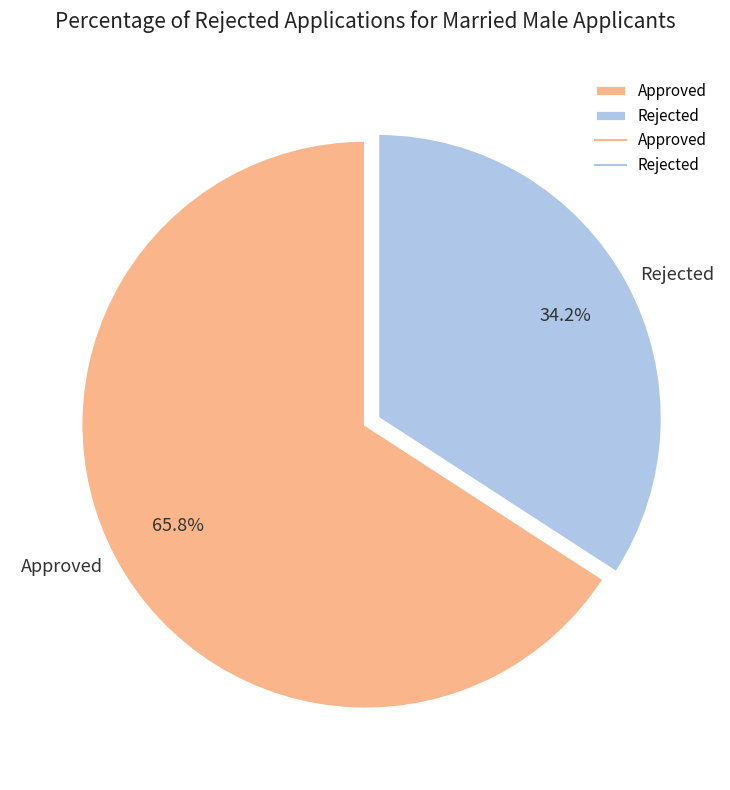

Rank the categories by value from highest to lowest.

Approved, Rejected